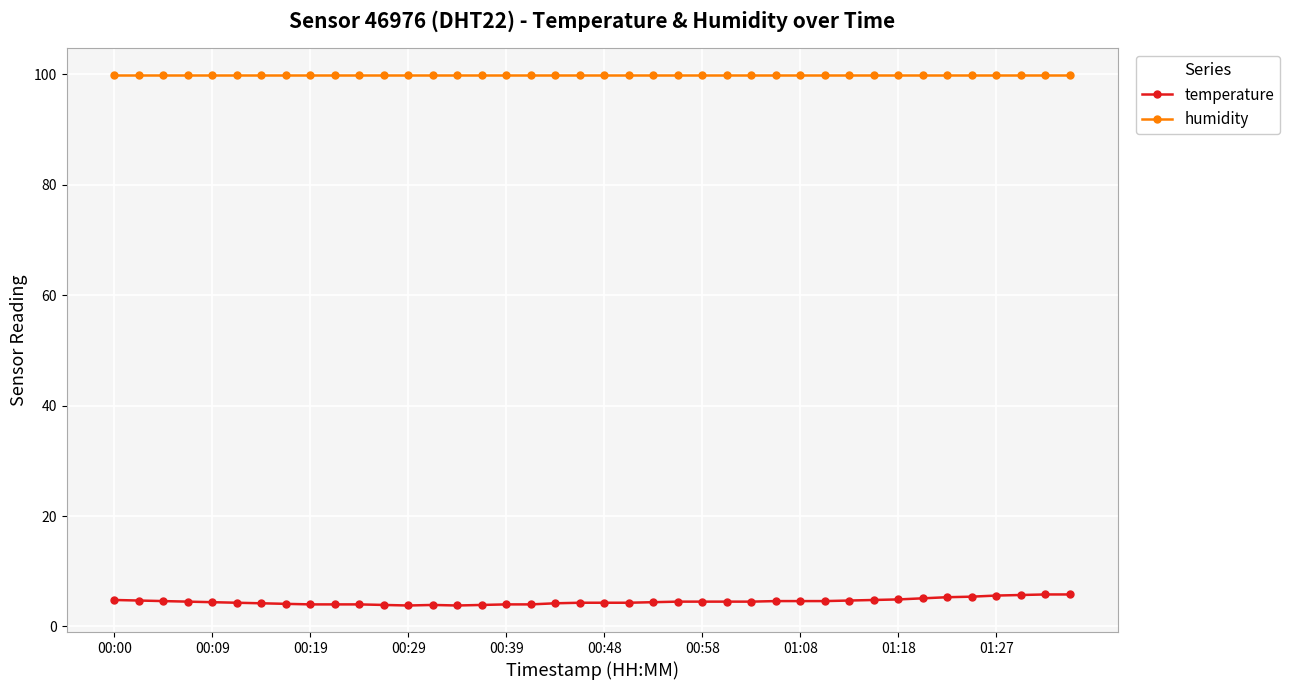

Which series has the largest total across all categories?

humidity